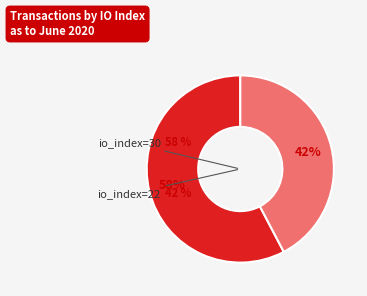

Is it true that io_index=22 is 42% of the pie?

True